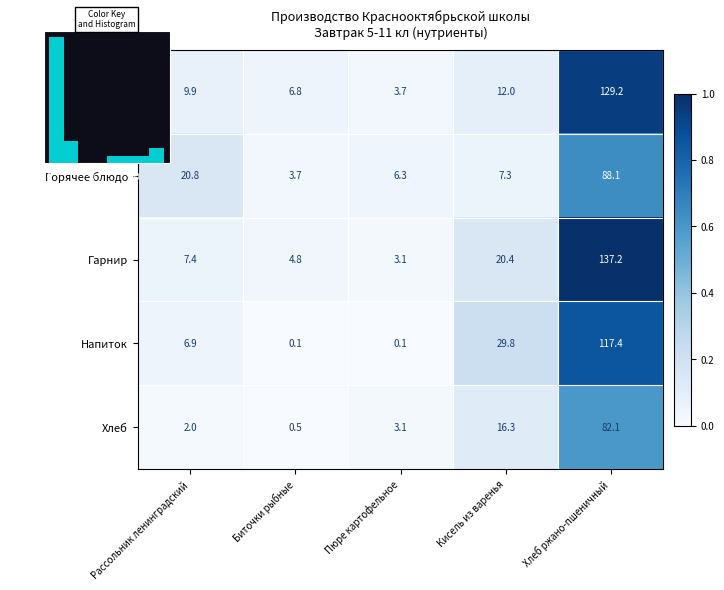

Rank the series by their maximum value, from highest to lowest.

Гарнир, Первое блюдо, Напиток, Горячее блюдо, Хлеб